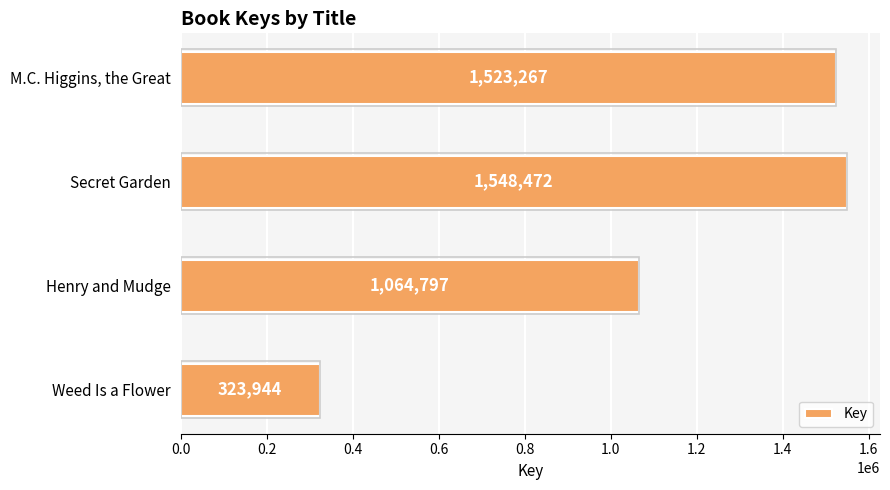

At which label is the value closest to 936208?

Henry and Mudge